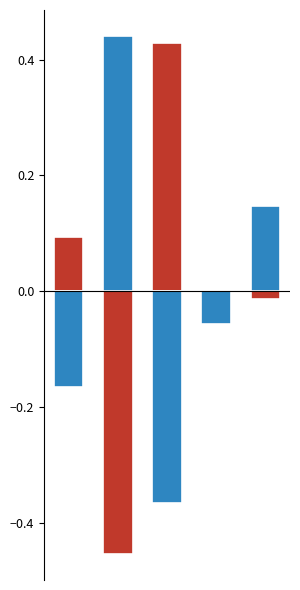

Reading left to right, transcribe all the data shown in this chart.

Калорийность: 0=0.1	1=-0.5	2=0.4	3=-0.1	4=-0.0
Углеводы: 0=-0.2	1=0.4	2=-0.4	3=-0.1	4=0.1